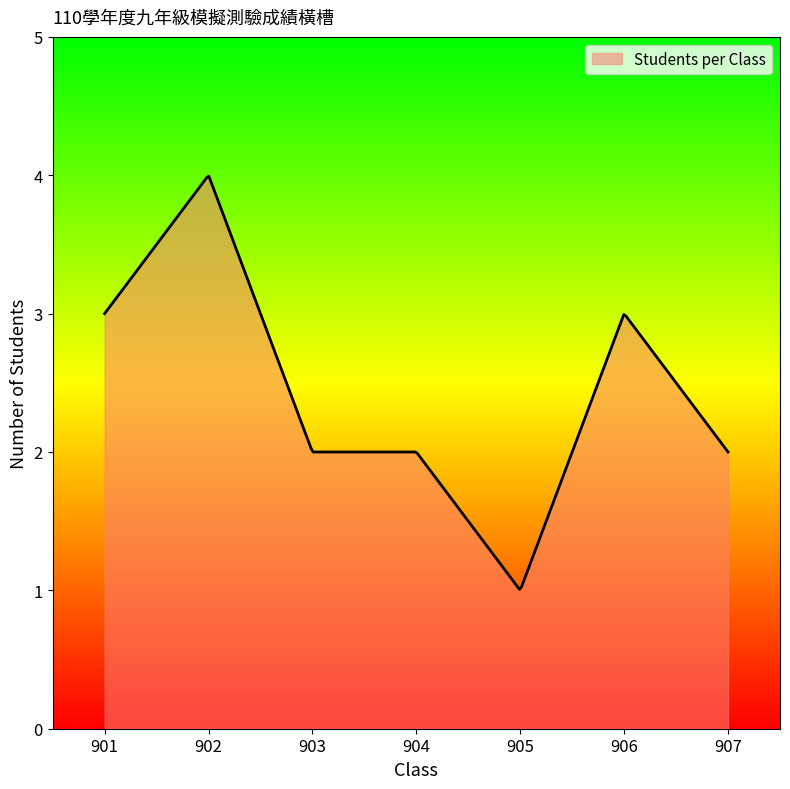

What is the difference between the maximum and minimum values?

3.0